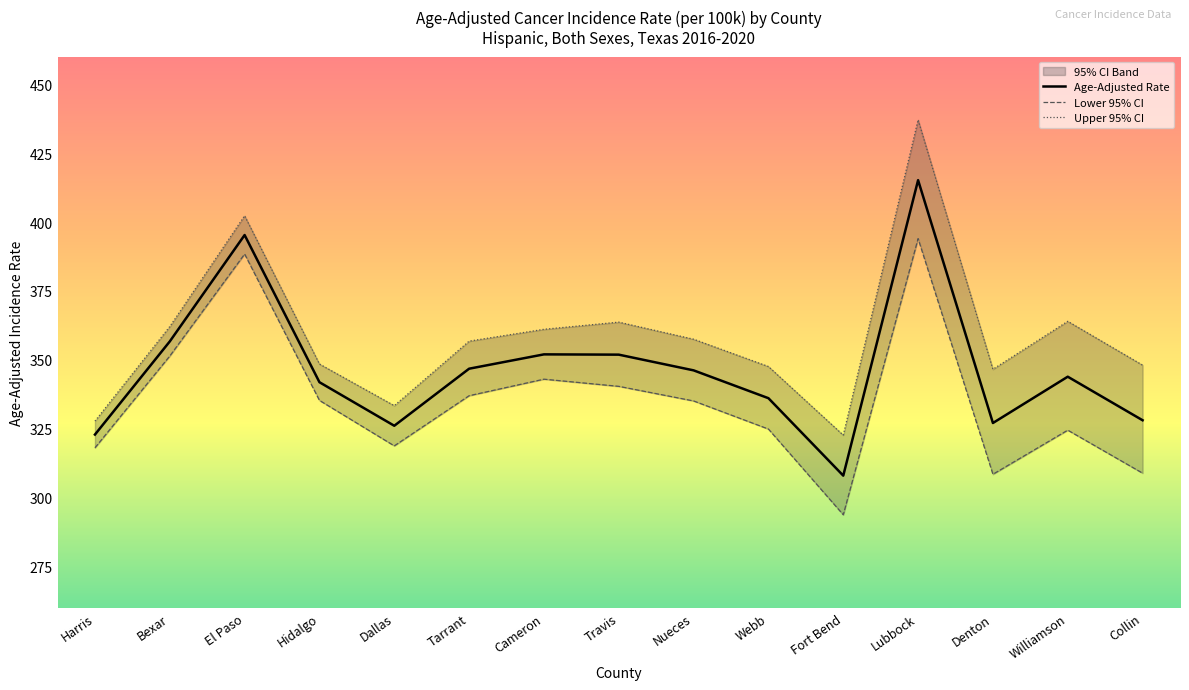

List the series in order of their peak value, lowest first.

Lower 95% CI, Age-Adjusted Rate, Upper 95% CI